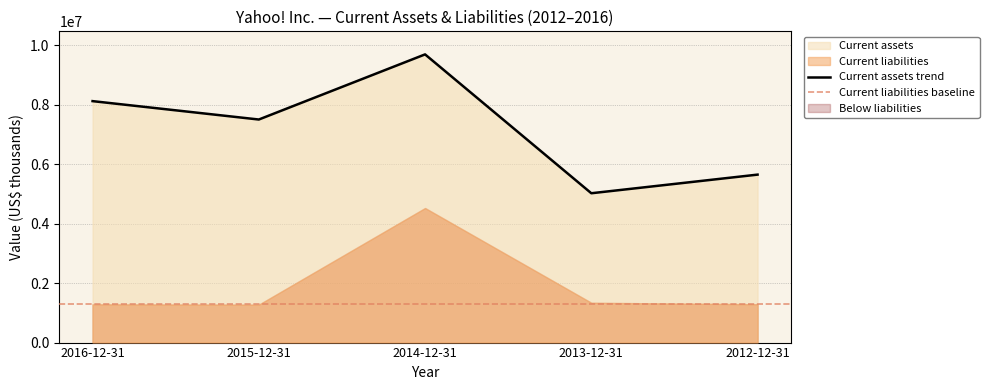

At which category is the sum across all series the highest?

2014-12-31